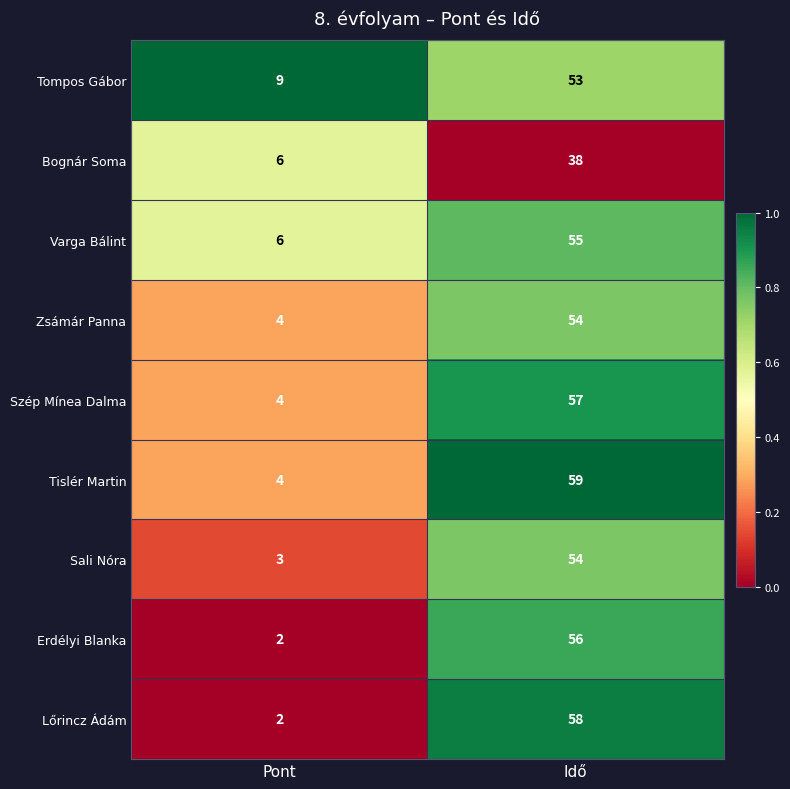

Which category has the highest value across all series?

Idő